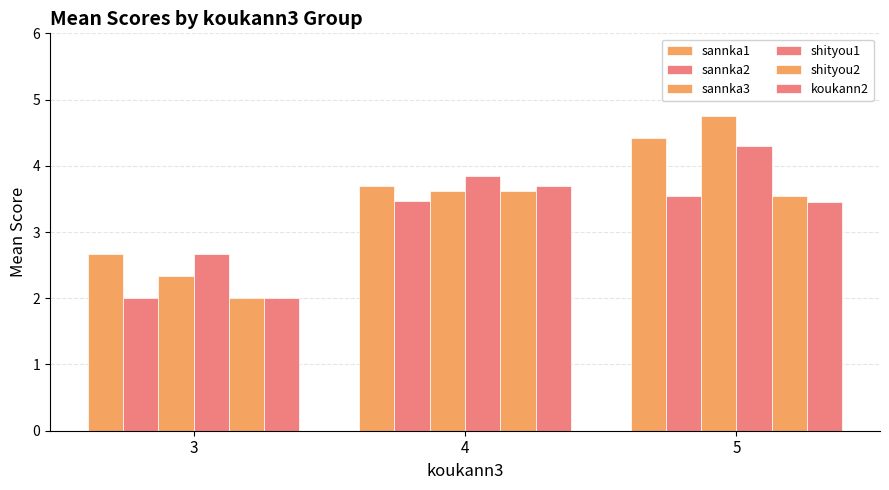

Reading right to left, transcribe all the data shown in this chart.

sannka1: 5=4.4	4=3.7	3=2.7
sannka2: 5=3.5	4=3.5	3=2.0
sannka3: 5=4.8	4=3.6	3=2.3
shityou1: 5=4.3	4=3.8	3=2.7
shityou2: 5=3.5	4=3.6	3=2.0
koukann2: 5=3.5	4=3.7	3=2.0